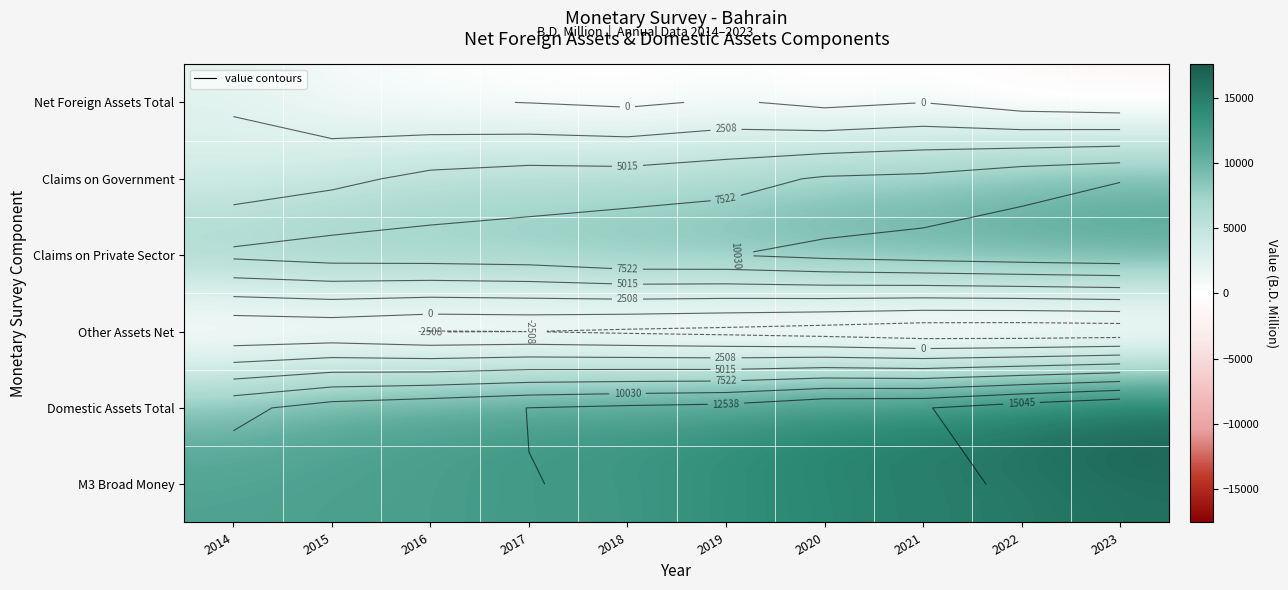

Is the value of M3 Broad Money at 2022 greater than the value of Domestic Assets Total at 2023?

No